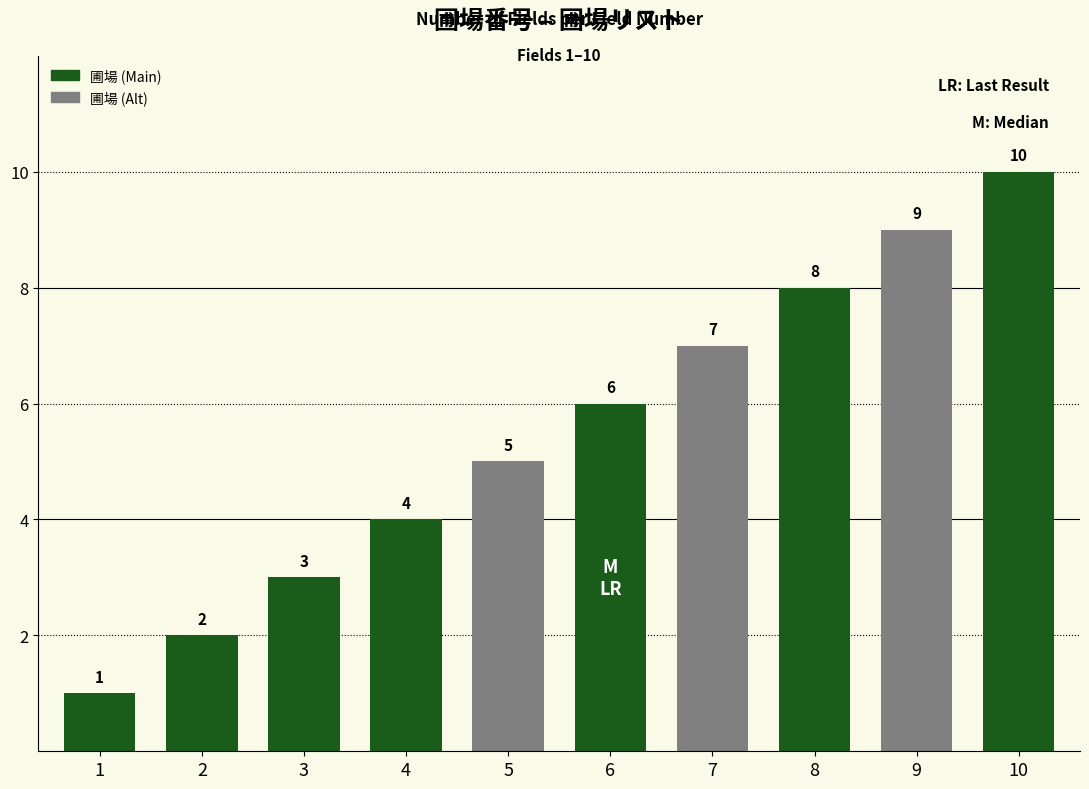

What is the approximate value at 6?

6